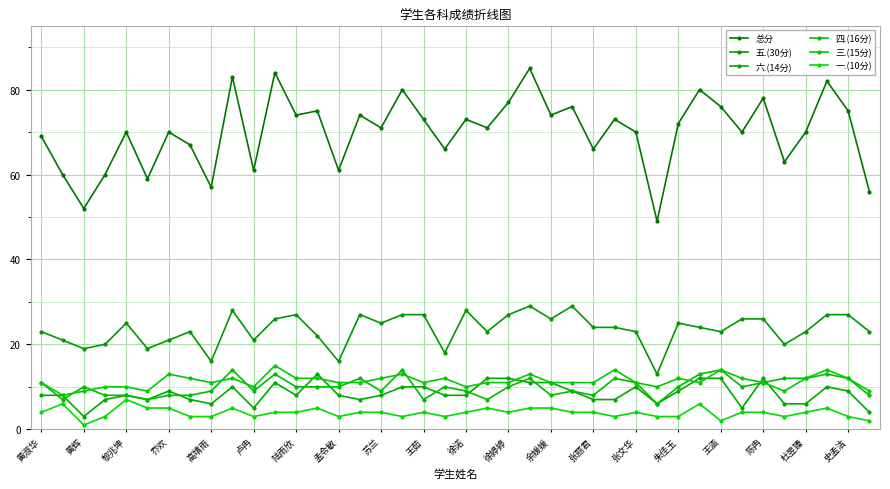

Which series has the largest total across all categories?

总分